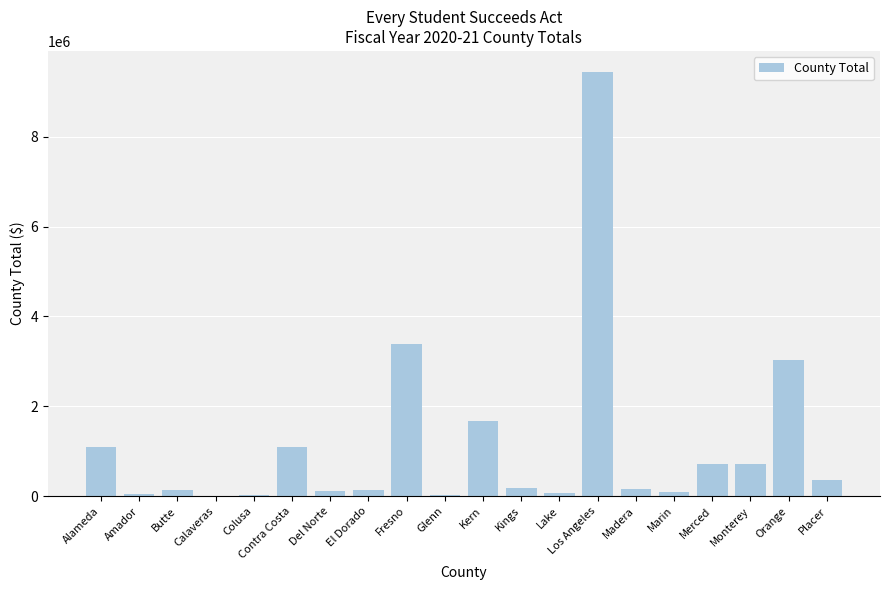

What is the greatest value displayed?

9440763